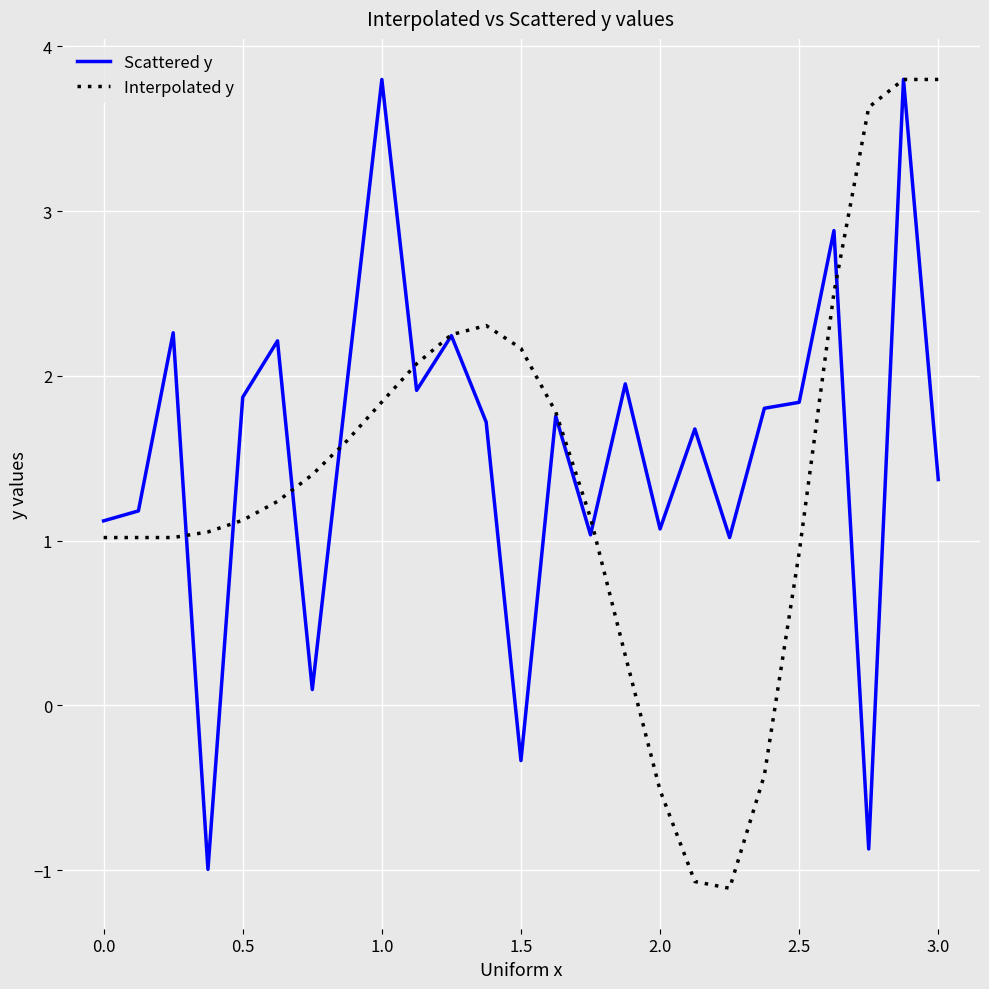

How many negative values does the Interpolated y series have?

4